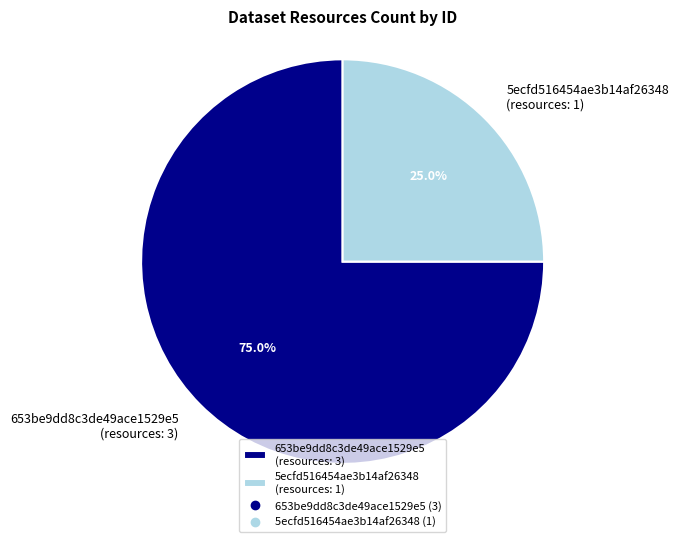

To the nearest percent, what portion does 653be9dd8c3de49ace1529e5 represent?

75%